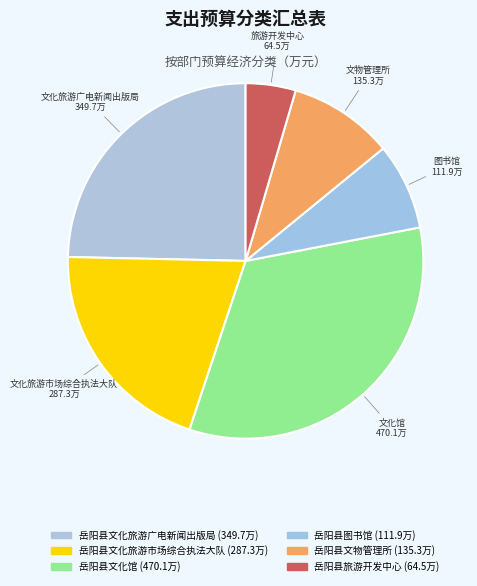

How many slices are in this pie chart?

6